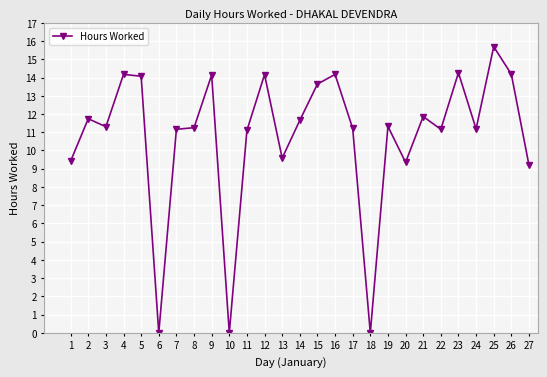

At which category does the data reach its first local peak?

2